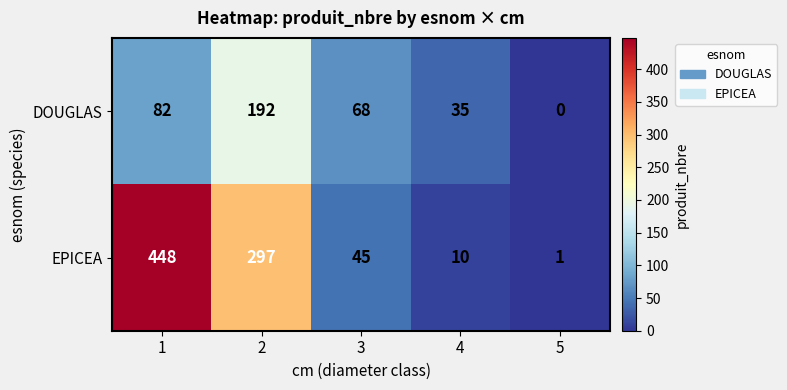

List the series in order of their peak value, highest first.

EPICEA, DOUGLAS